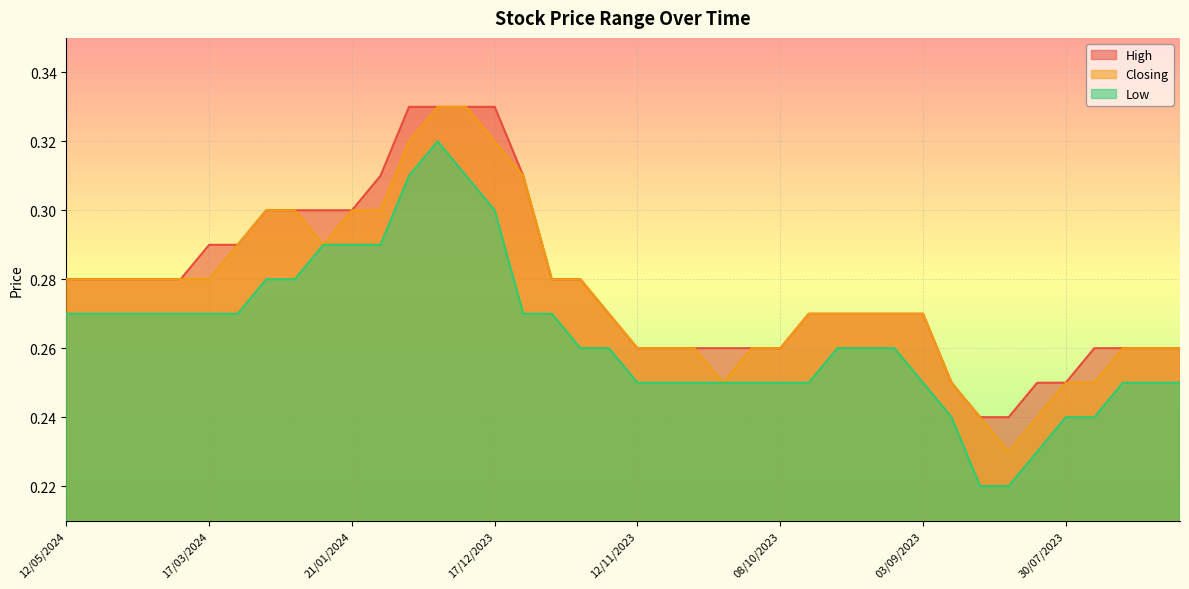

Reading right to left, what are all the values shown in this chart?

High: 02/07/2023=0.3	09/07/2023=0.3	16/07/2023=0.3	23/07/2023=0.3	30/07/2023=0.2	06/08/2023=0.2	13/08/2023=0.2	20/08/2023=0.2	27/08/2023=0.2	03/09/2023=0.3	10/09/2023=0.3	17/09/2023=0.3	24/09/2023=0.3	01/10/2023=0.3	08/10/2023=0.3	15/10/2023=0.3	22/10/2023=0.3	29/10/2023=0.3	05/11/2023=0.3	12/11/2023=0.3	19/11/2023=0.3	26/11/2023=0.3	03/12/2023=0.3	10/12/2023=0.3	17/12/2023=0.3	24/12/2023=0.3	31/12/2023=0.3	07/01/2024=0.3	14/01/2024=0.3	21/01/2024=0.3	28/01/2024=0.3	04/02/2024=0.3	11/02/2024=0.3	10/03/2024=0.3	17/03/2024=0.3	24/03/2024=0.3	07/04/2024=0.3	14/04/2024=0.3	21/04/2024=0.3	12/05/2024=0.3
Closing: 02/07/2023=0.3	09/07/2023=0.3	16/07/2023=0.3	23/07/2023=0.2	30/07/2023=0.2	06/08/2023=0.2	13/08/2023=0.2	20/08/2023=0.2	27/08/2023=0.2	03/09/2023=0.3	10/09/2023=0.3	17/09/2023=0.3	24/09/2023=0.3	01/10/2023=0.3	08/10/2023=0.3	15/10/2023=0.3	22/10/2023=0.2	29/10/2023=0.3	05/11/2023=0.3	12/11/2023=0.3	19/11/2023=0.3	26/11/2023=0.3	03/12/2023=0.3	10/12/2023=0.3	17/12/2023=0.3	24/12/2023=0.3	31/12/2023=0.3	07/01/2024=0.3	14/01/2024=0.3	21/01/2024=0.3	28/01/2024=0.3	04/02/2024=0.3	11/02/2024=0.3	10/03/2024=0.3	17/03/2024=0.3	24/03/2024=0.3	07/04/2024=0.3	14/04/2024=0.3	21/04/2024=0.3	12/05/2024=0.3
Low: 02/07/2023=0.2	09/07/2023=0.2	16/07/2023=0.2	23/07/2023=0.2	30/07/2023=0.2	06/08/2023=0.2	13/08/2023=0.2	20/08/2023=0.2	27/08/2023=0.2	03/09/2023=0.2	10/09/2023=0.3	17/09/2023=0.3	24/09/2023=0.3	01/10/2023=0.2	08/10/2023=0.2	15/10/2023=0.2	22/10/2023=0.2	29/10/2023=0.2	05/11/2023=0.2	12/11/2023=0.2	19/11/2023=0.3	26/11/2023=0.3	03/12/2023=0.3	10/12/2023=0.3	17/12/2023=0.3	24/12/2023=0.3	31/12/2023=0.3	07/01/2024=0.3	14/01/2024=0.3	21/01/2024=0.3	28/01/2024=0.3	04/02/2024=0.3	11/02/2024=0.3	10/03/2024=0.3	17/03/2024=0.3	24/03/2024=0.3	07/04/2024=0.3	14/04/2024=0.3	21/04/2024=0.3	12/05/2024=0.3